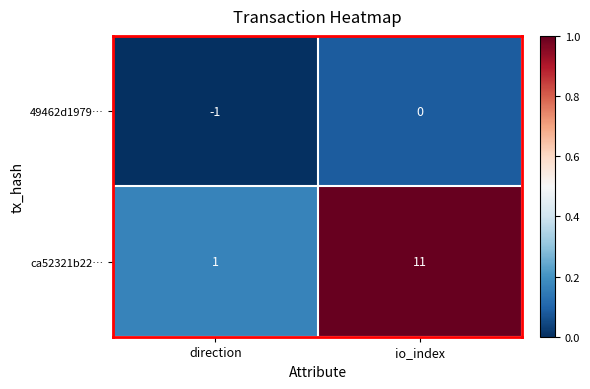

What is the spread (max minus min) of values at direction?

2